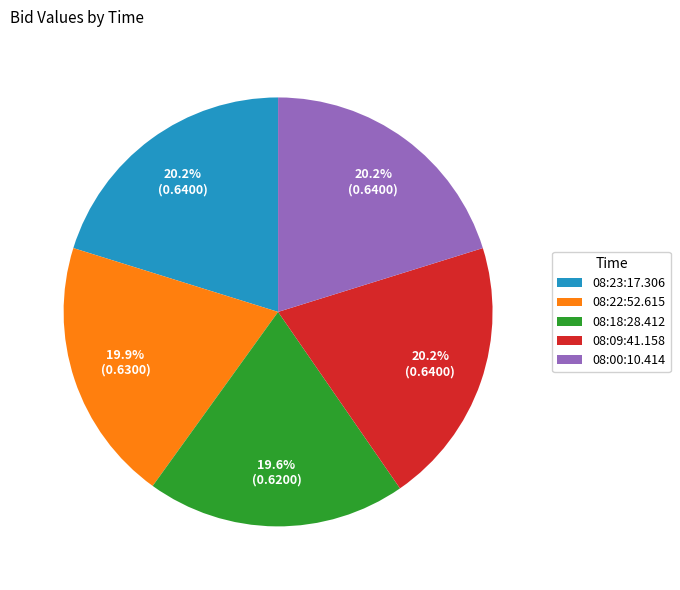

To the nearest percent, what is the difference between the largest and smallest slice percentages?

1%